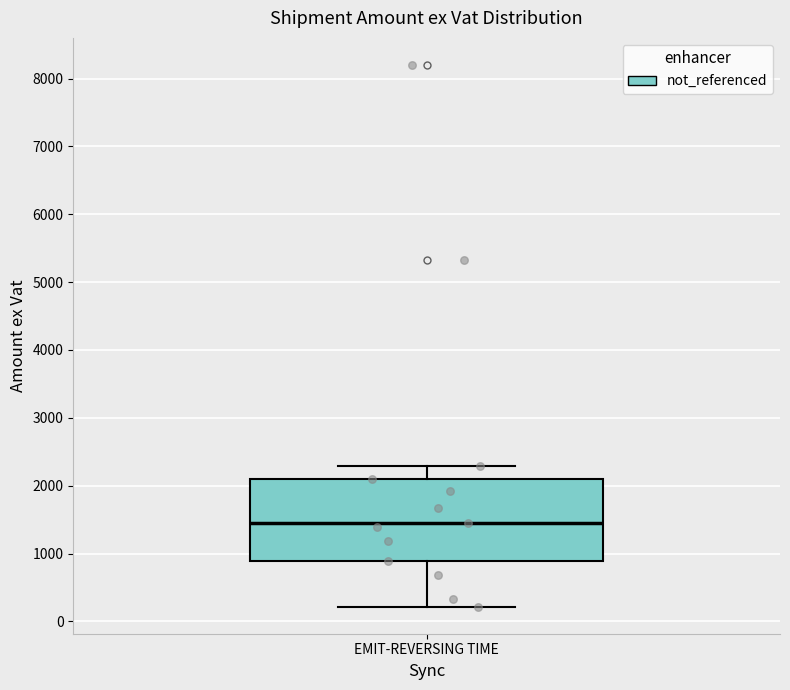

Where does the upper whisker of the box for EMIT-REVERSING TIME end on the y-axis? The values are not printed on the chart, so give them approximately, as read against the axis.

2300